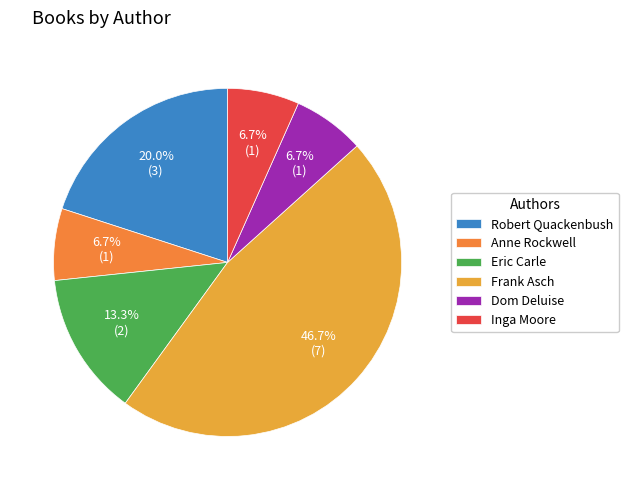

How many slices are in this pie chart?

6